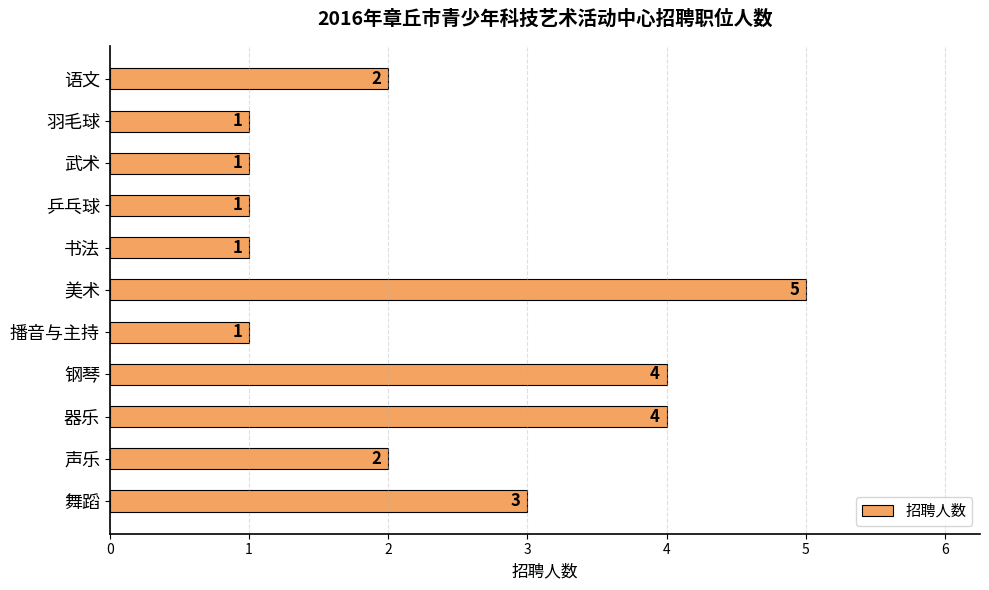

How many series are shown in this chart?

1